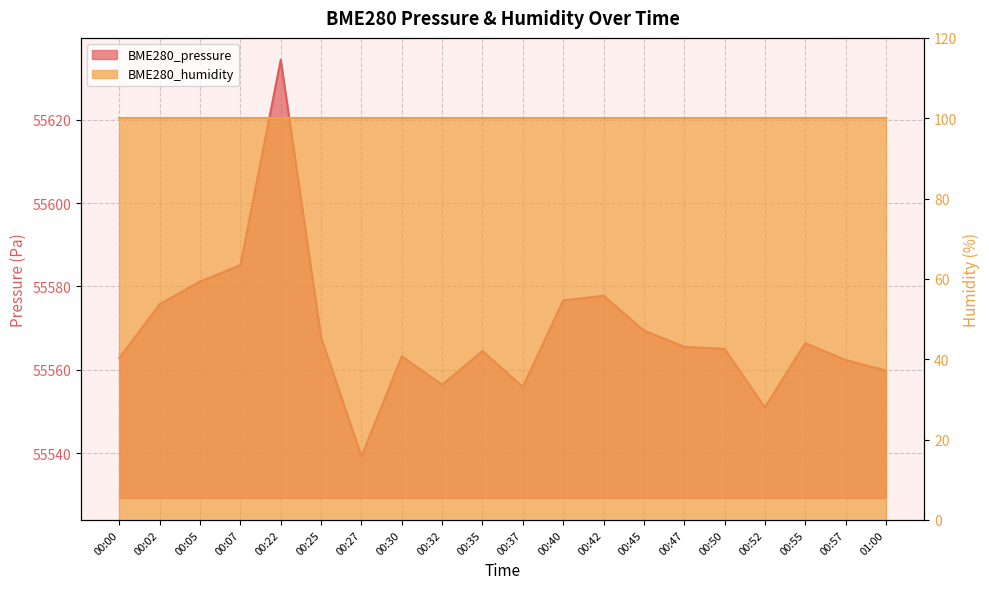

Reading left to right, extract all data points from this chart.

55562.9	55575.8	55581.2	55585.1	55634.4	55567.8	55539.2	55563.2	55556.4	55564.5	55555.9	55576.6	55577.8	55569.4	55565.5	55565.0	55551.0	55566.4	55562.3	55559.8